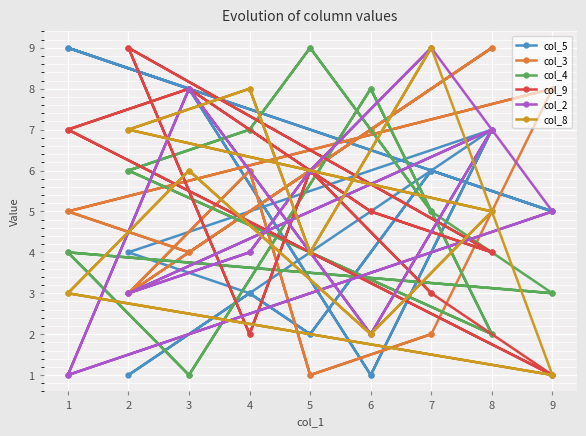

What is the difference between the second highest and minimum values in the col_9 series?

8